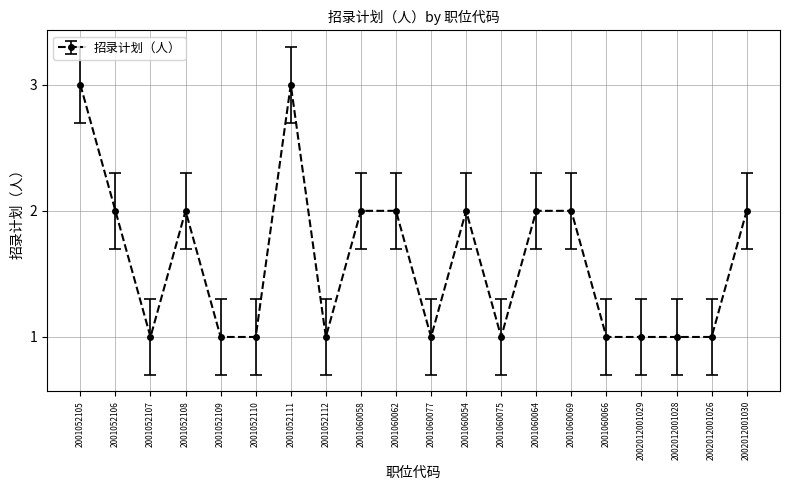

What is the ratio of the value at 2001060054 to the value at 2001052110?

2.0